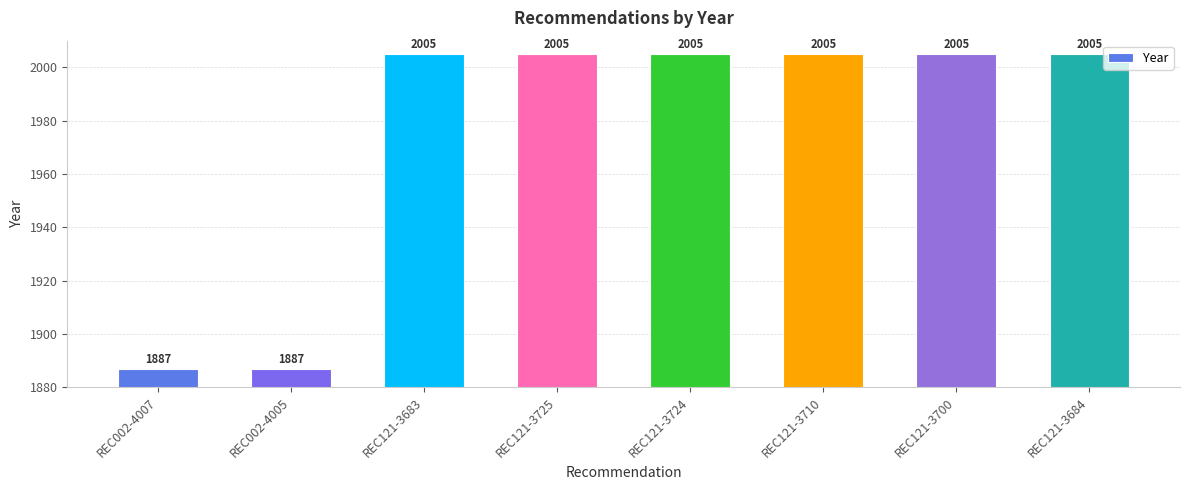

What is the sum of the values at REC121-3724 and REC121-3700?

4010